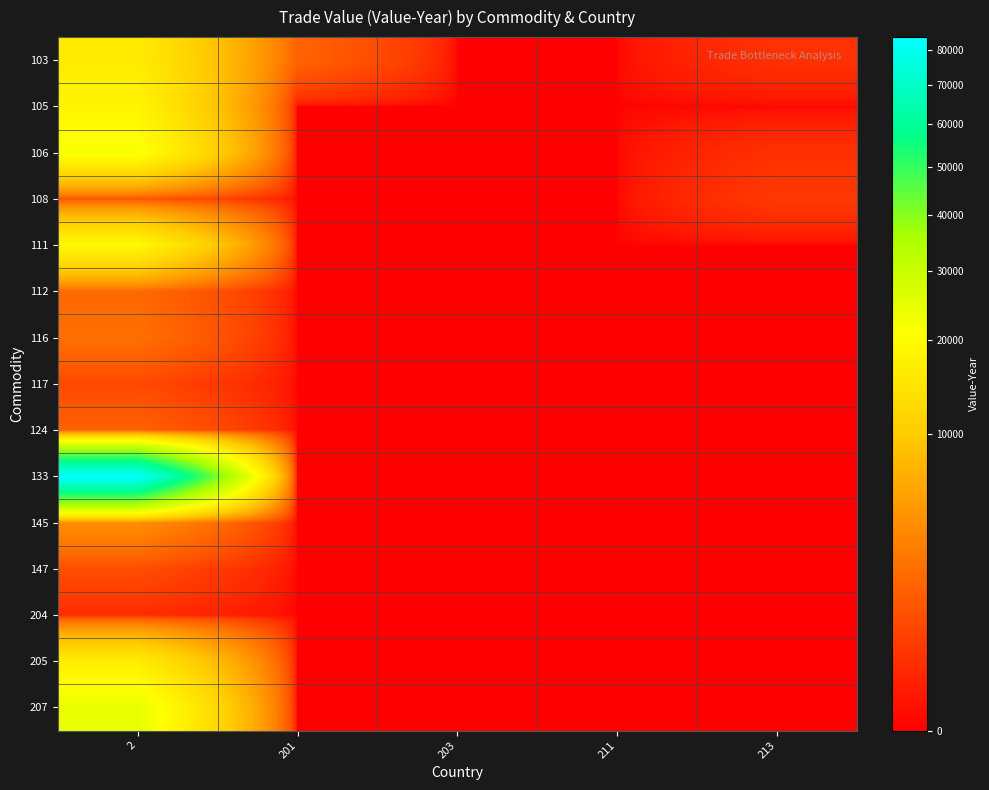

Which label corresponds to the largest value in the chart?

2